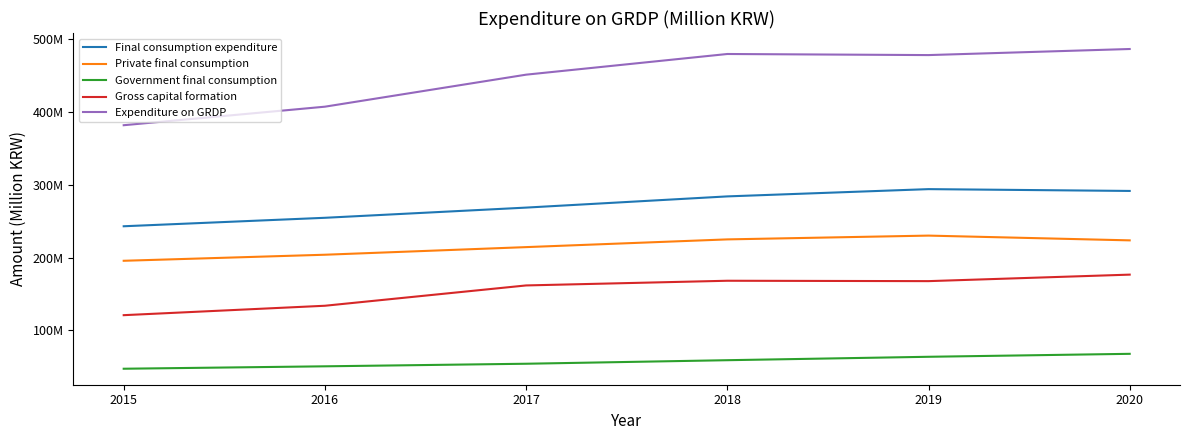

What are all the series names shown in the legend?

Final consumption expenditure, Private final consumption, Government final consumption, Gross capital formation, Expenditure on GRDP